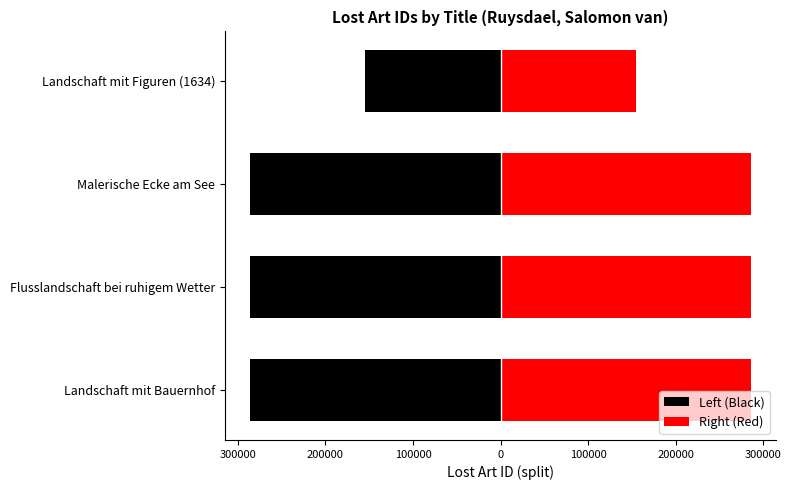

Rank the series by their average value, from lowest to highest.

Left (Black), Right (Red)